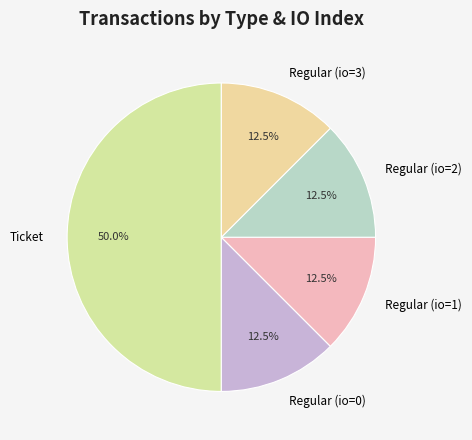

How many slices are in this pie chart?

5